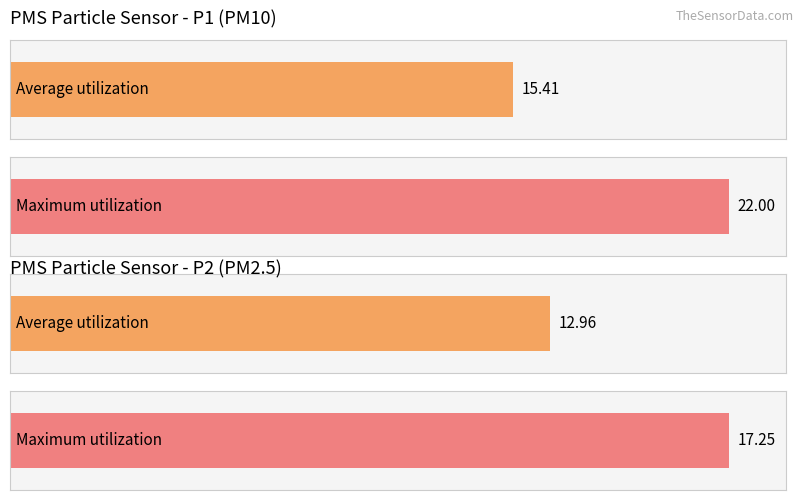

Which series has the largest range (max minus min)?

PMS_P1